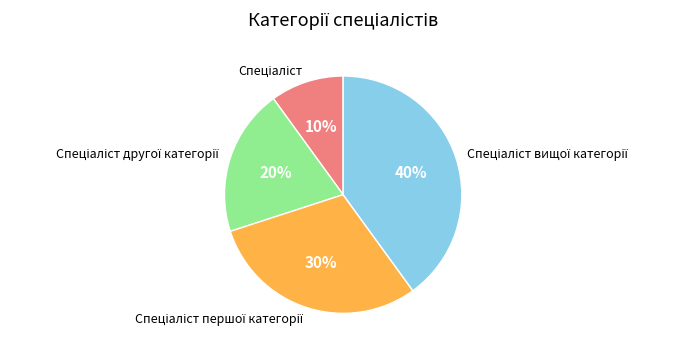

Is there any slice that represents more than half of the pie?

No